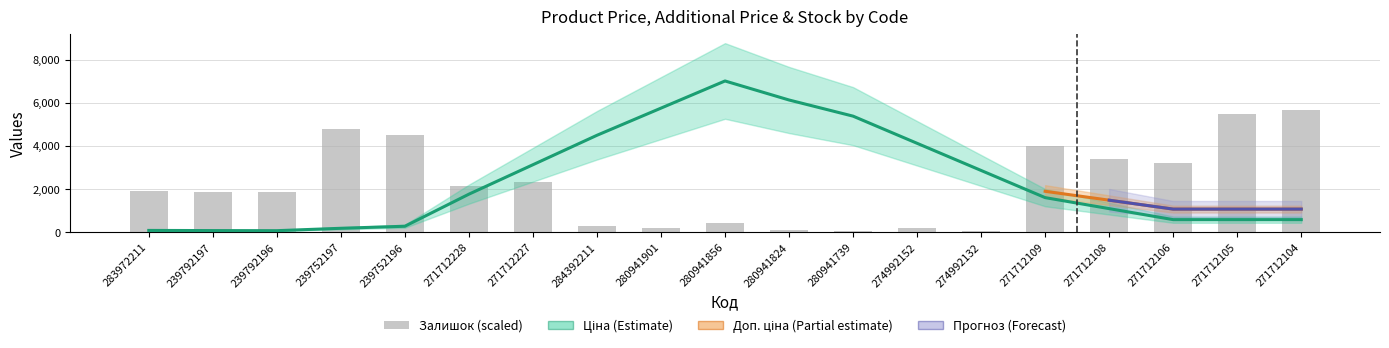

The Доп. ціна series shows 4530.3 at 280941824. True or false?

False